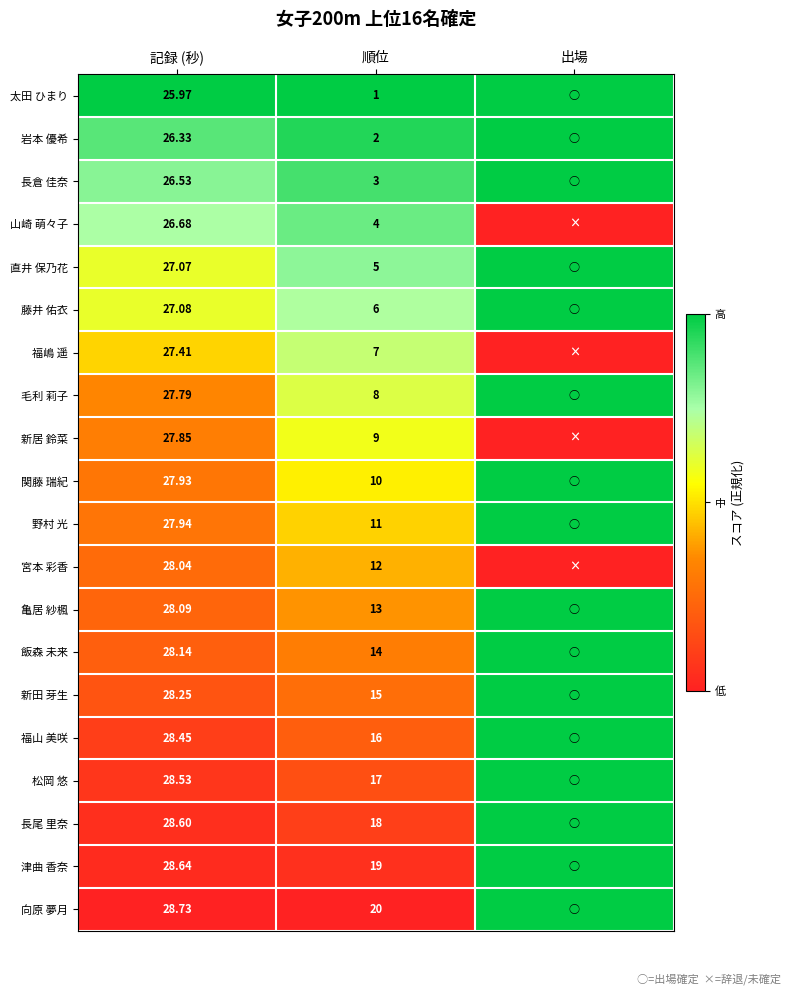

Between 記録 (秒) and 順位, which series saw the biggest shift?

太田 ひまり